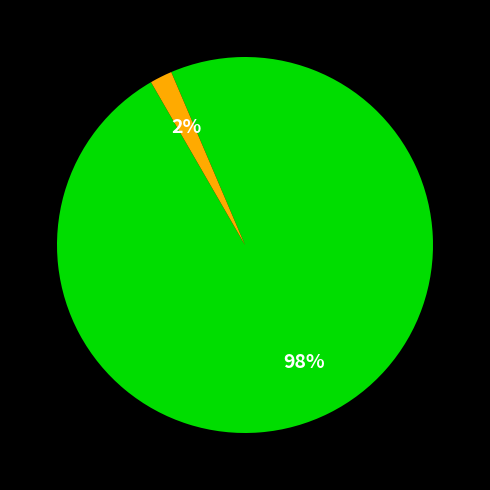

Does any single category account for the majority?

Yes